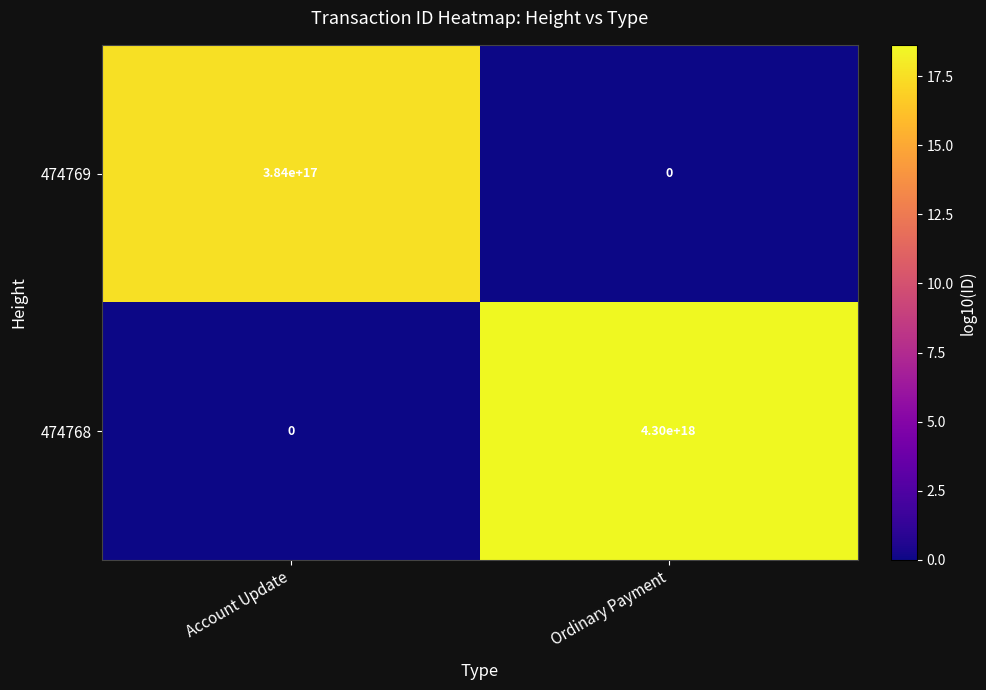

Which series has the largest total across all categories?

474768